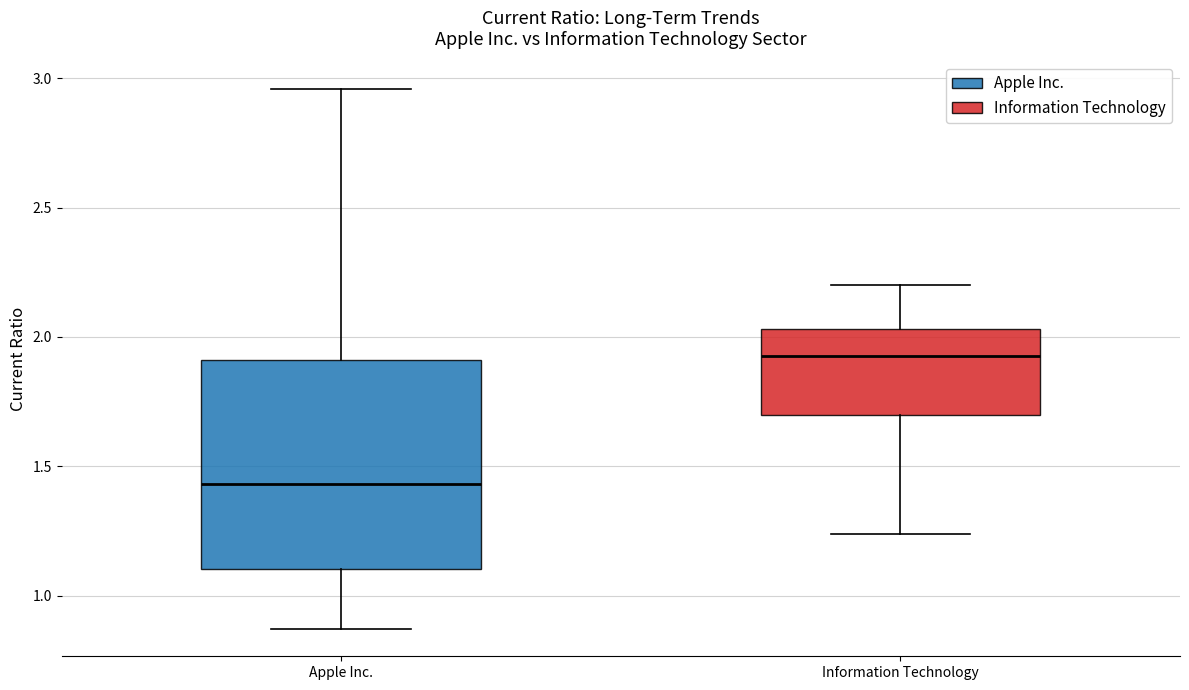

Which box is the tallest, from its lower edge to its upper edge?

Apple Inc.